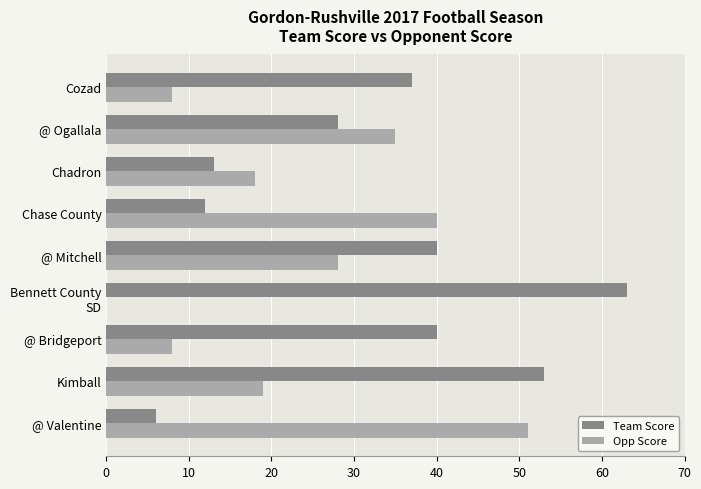

What is the maximum value for Team Score?

63